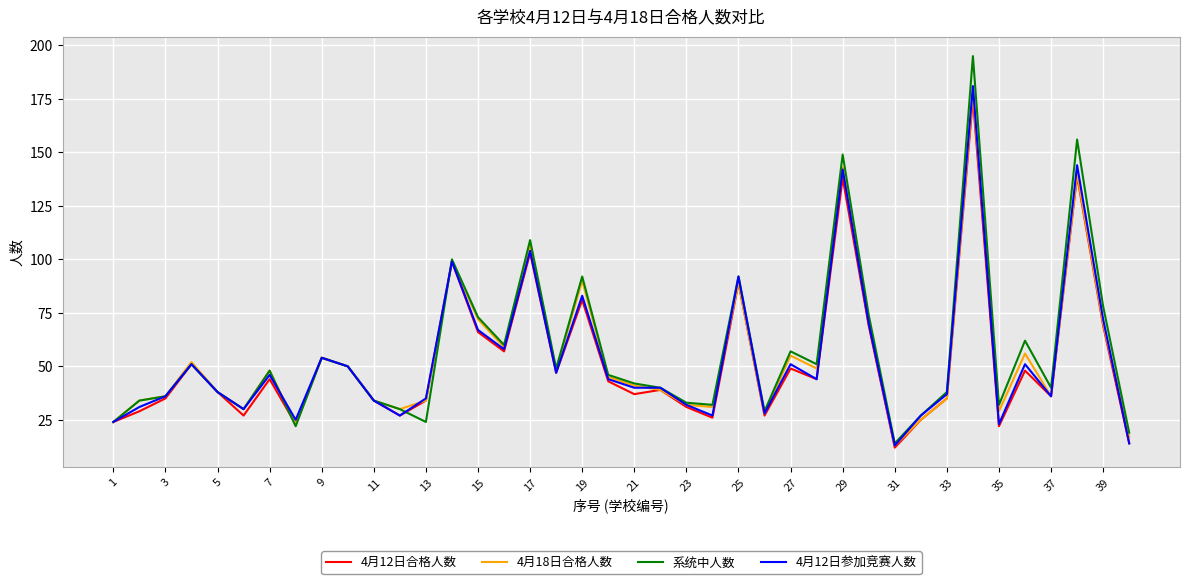

True or false: 4月18日合格人数 and 4月12日参加竞赛人数 intersect in this chart.

True